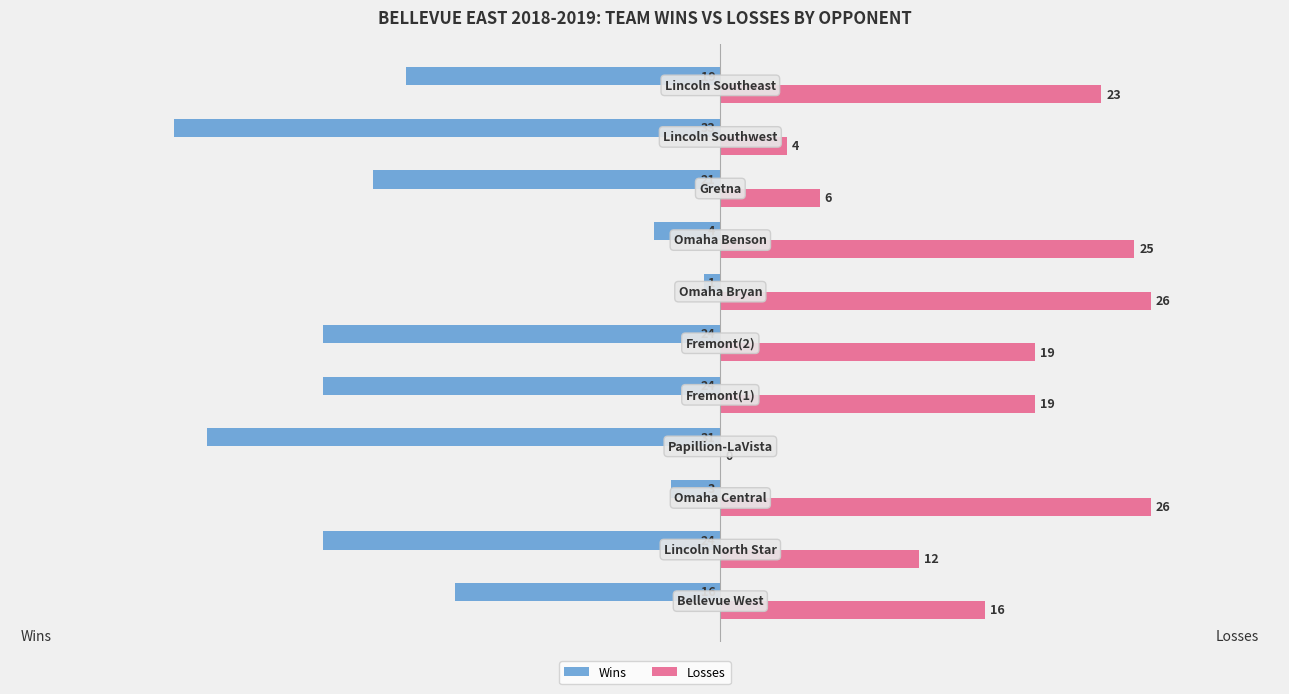

What is the maximum value shown in the chart?

26